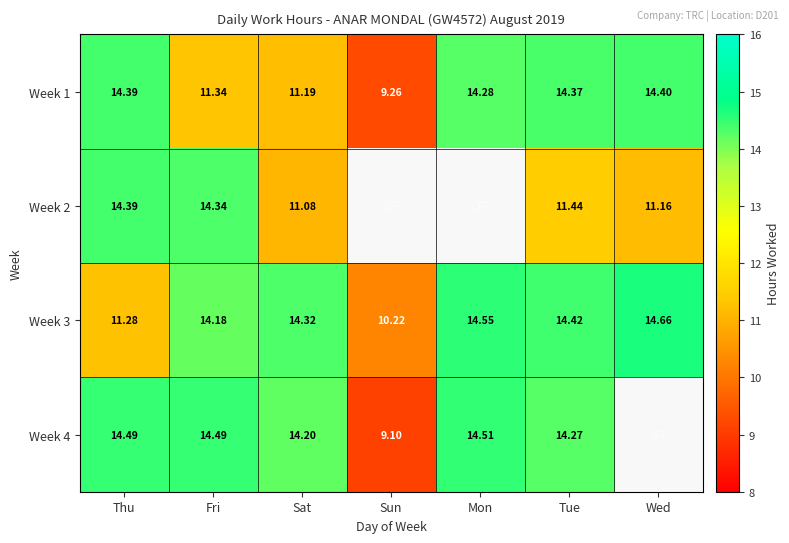

How many values in the Week 1 series are below 14?

3